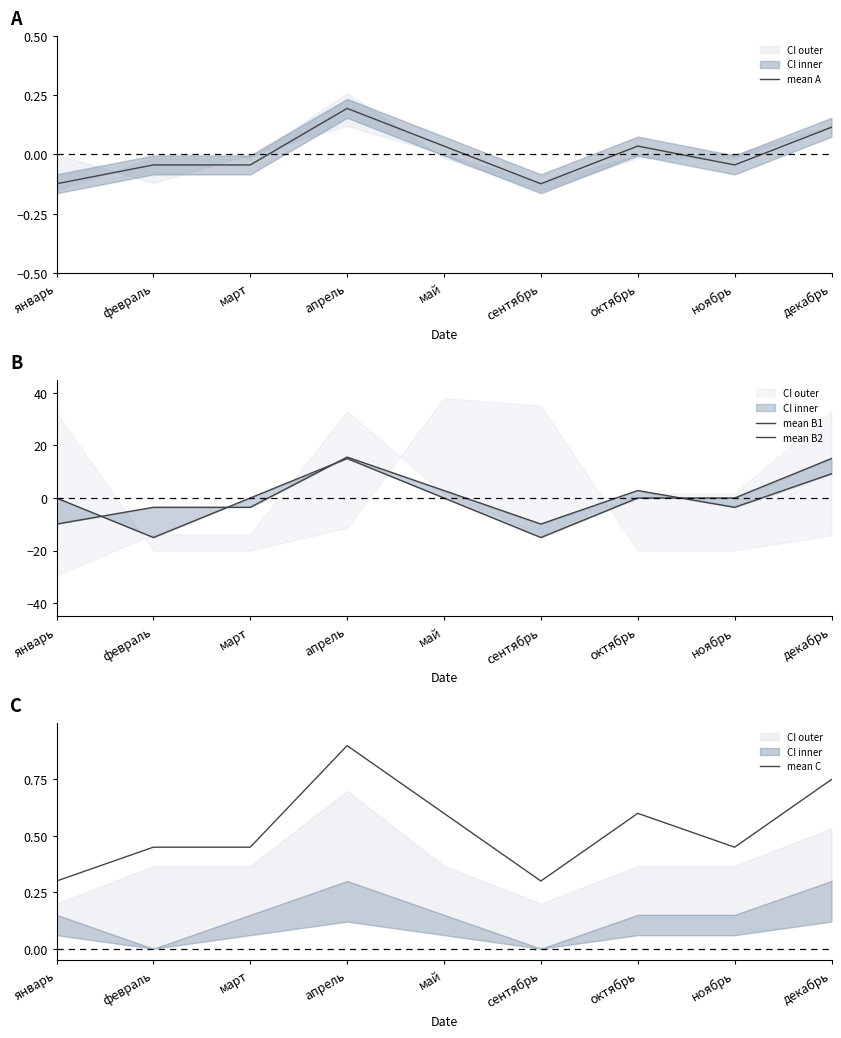

What is the greatest value displayed?

15.6